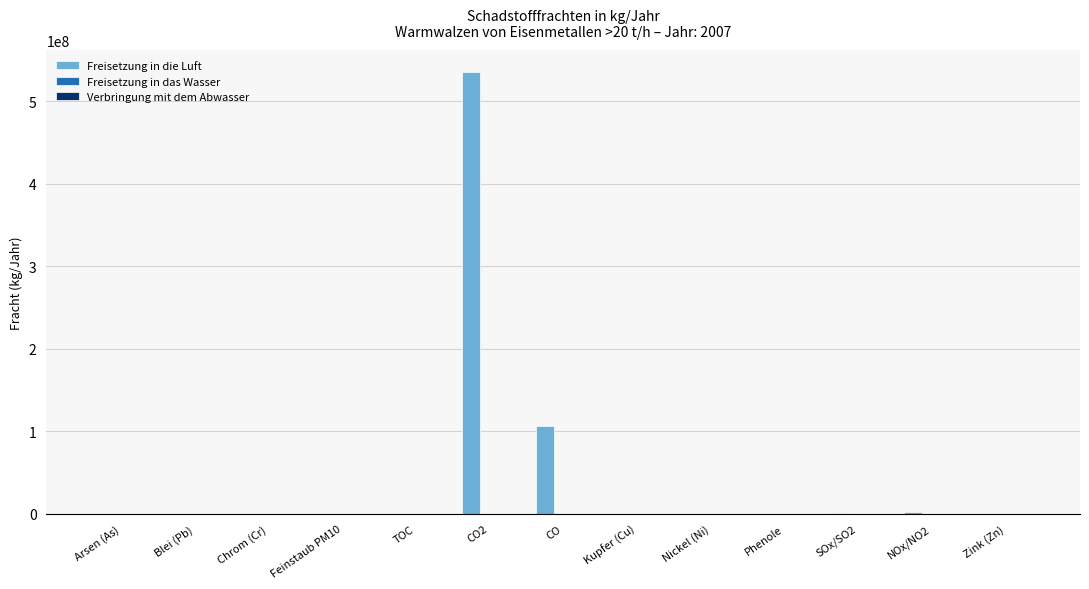

The value of Freisetzung in die Luft at Phenole is 0. True or false?

True